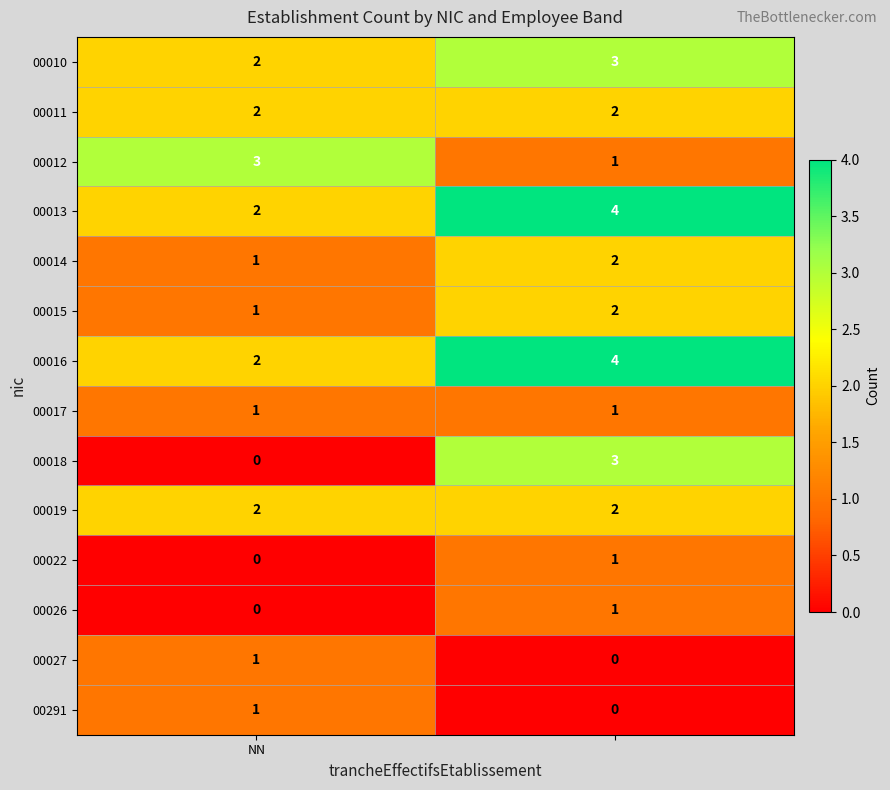

Which series has the widest spread of values?

00018